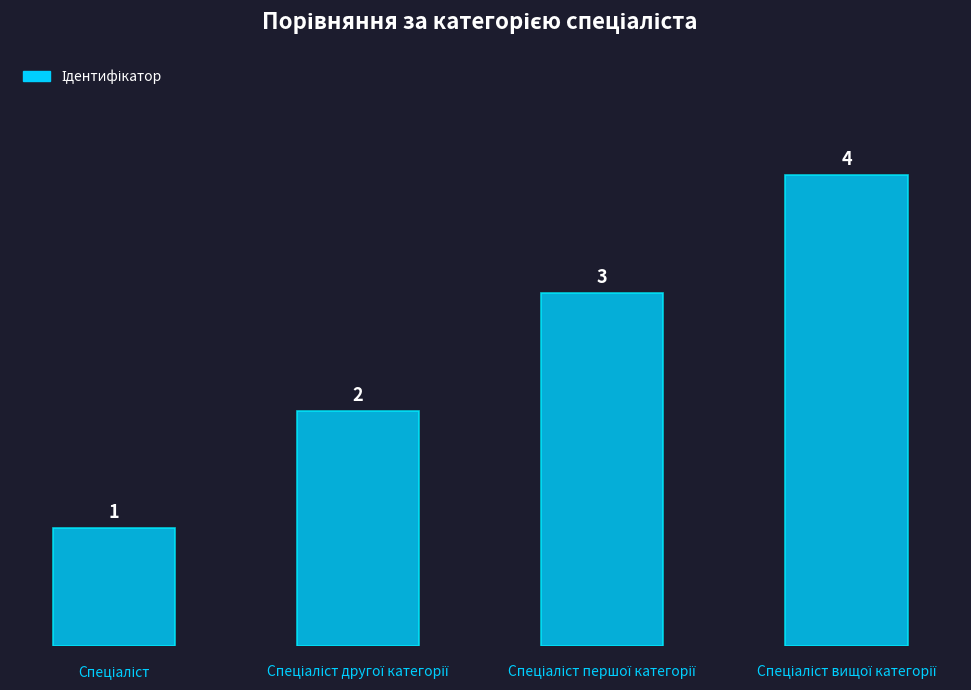

How many values are between 2 and 4?

3